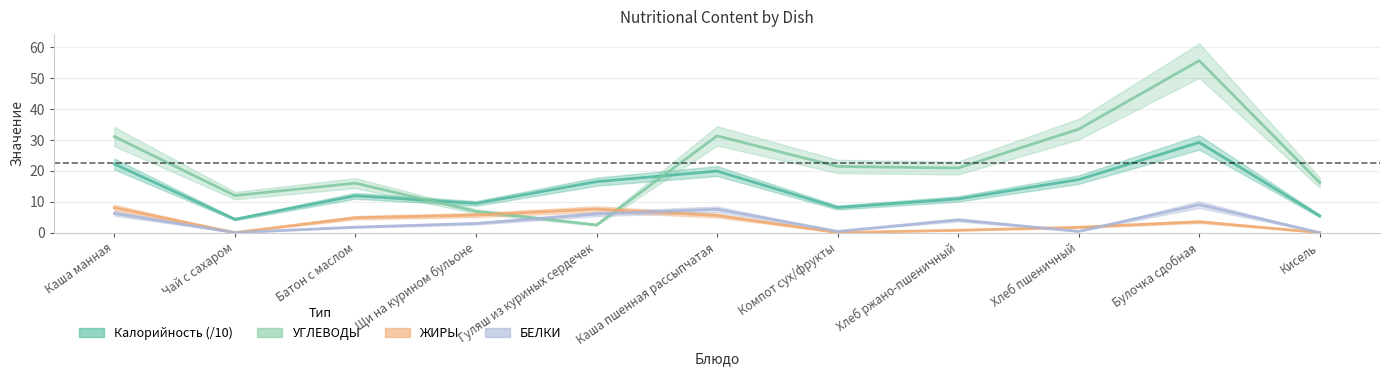

What is the label of the 5th point from the right?

Компот сух/фрукты